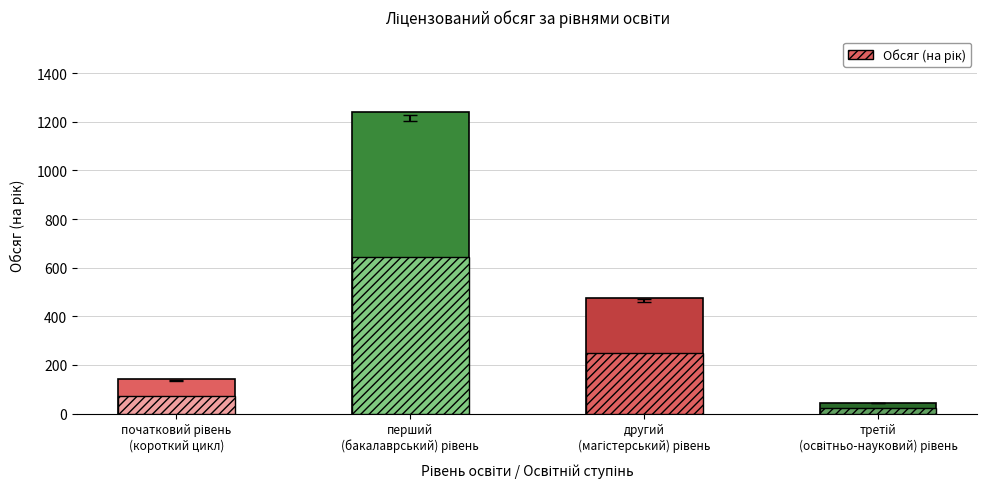

What is the smallest value displayed?

45